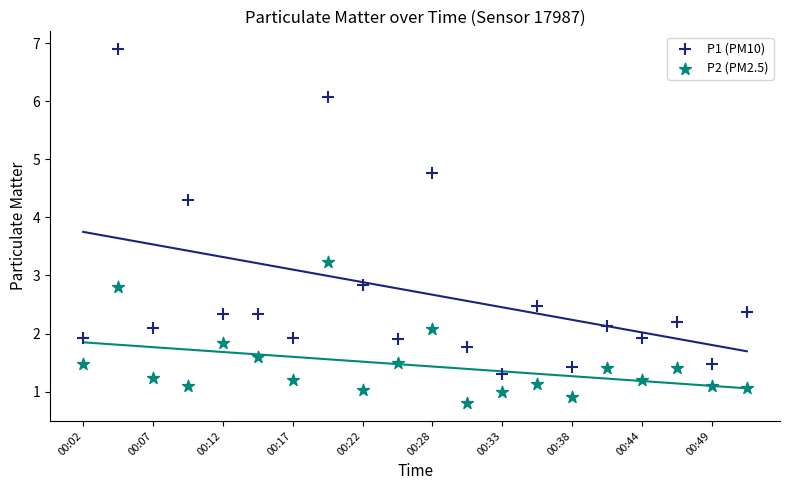

Which series reaches the maximum Y coordinate?

P1 (PM10)